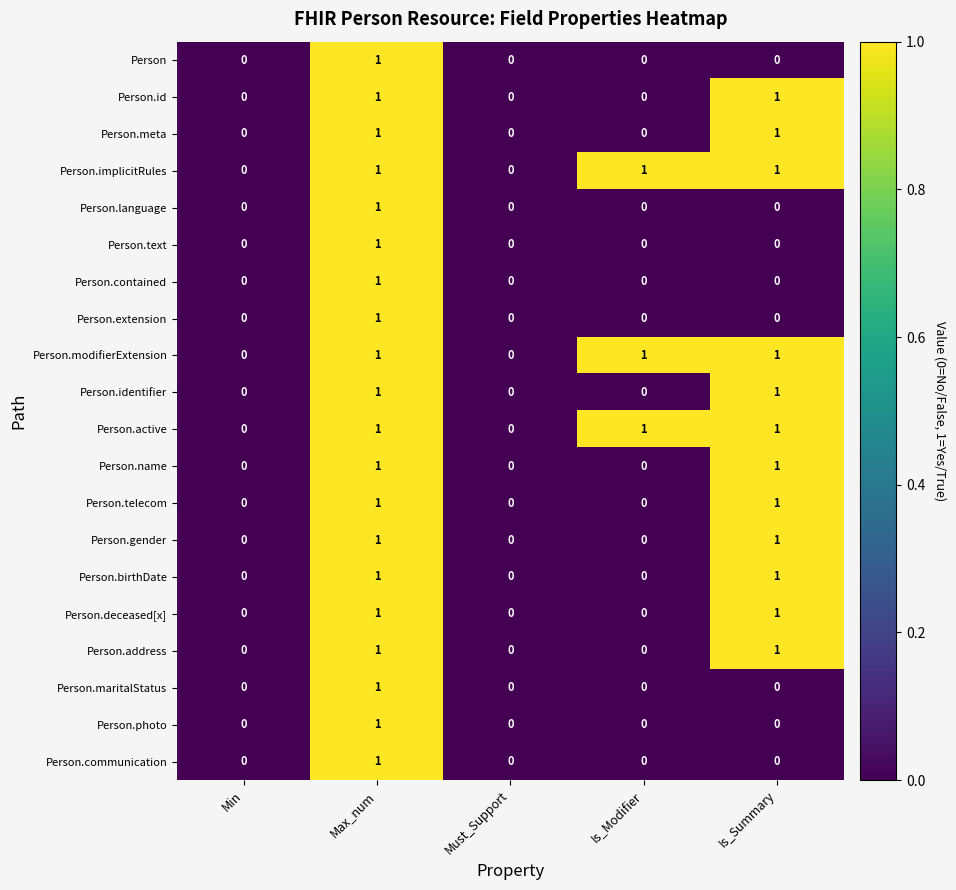

Count the Person.communication values in the range 0 to 1.

5